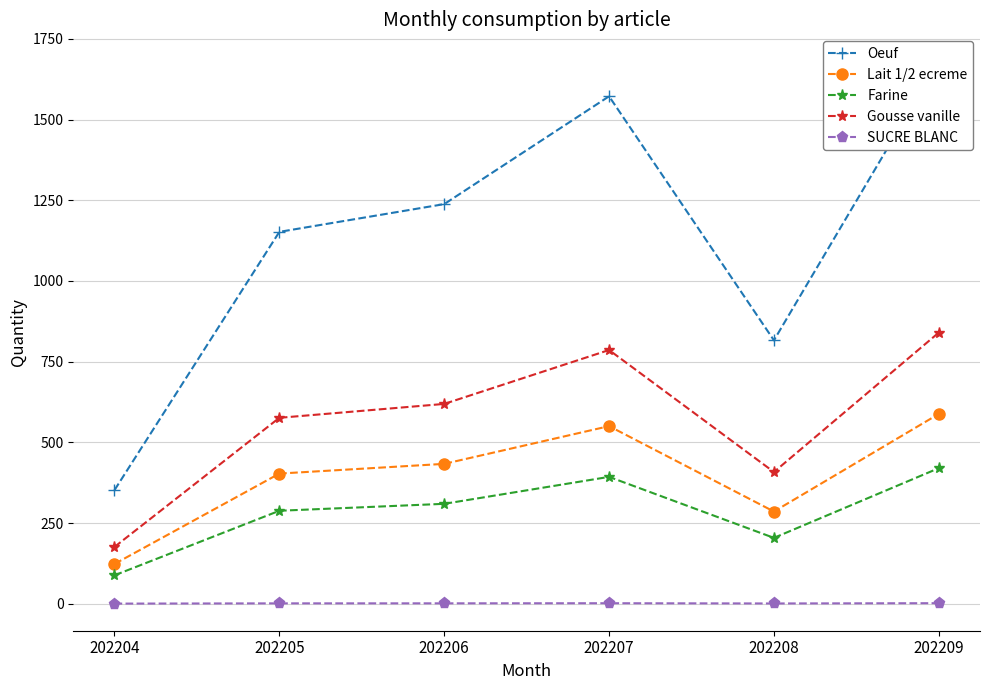

At how many categories does at least one series exceed 201?

6